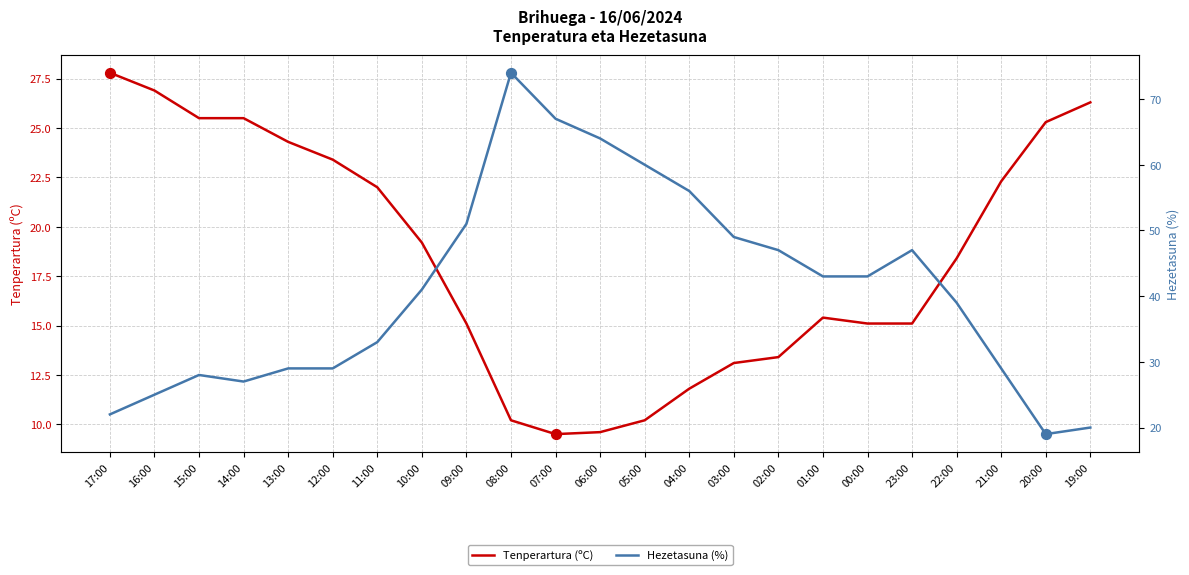

Is the value of Tenperartura (ºC) at 07:00 greater than the value of Hezetasuna (%) at 13:00?

No